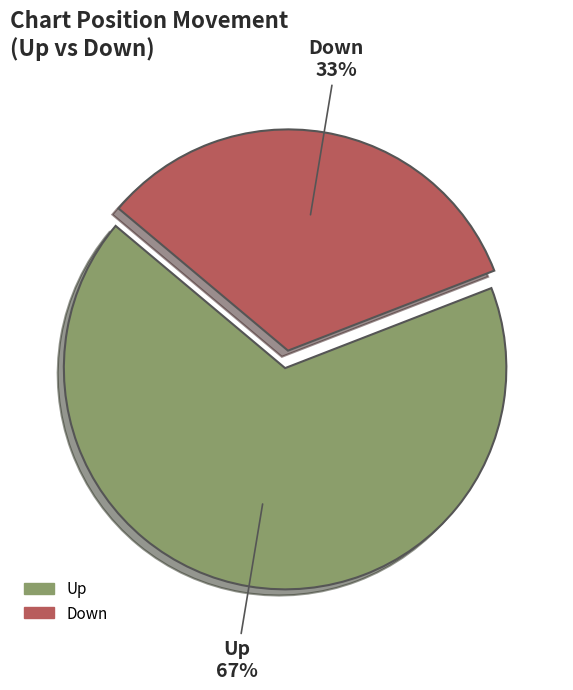

Rank the categories by value from lowest to highest.

Down, Up